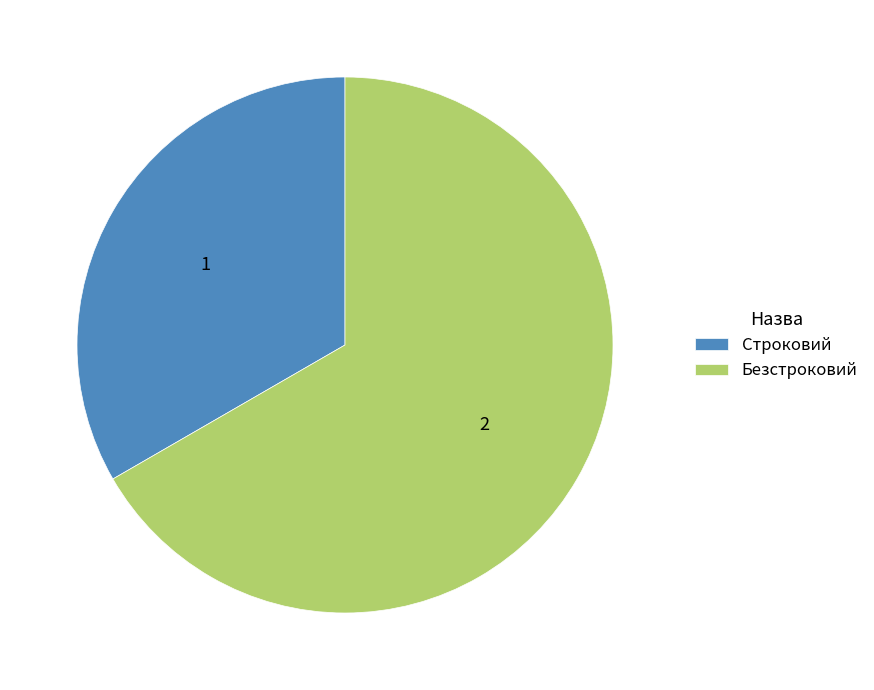

Approximately how many times larger is the value at Безстроковий compared to Строковий?

2.0